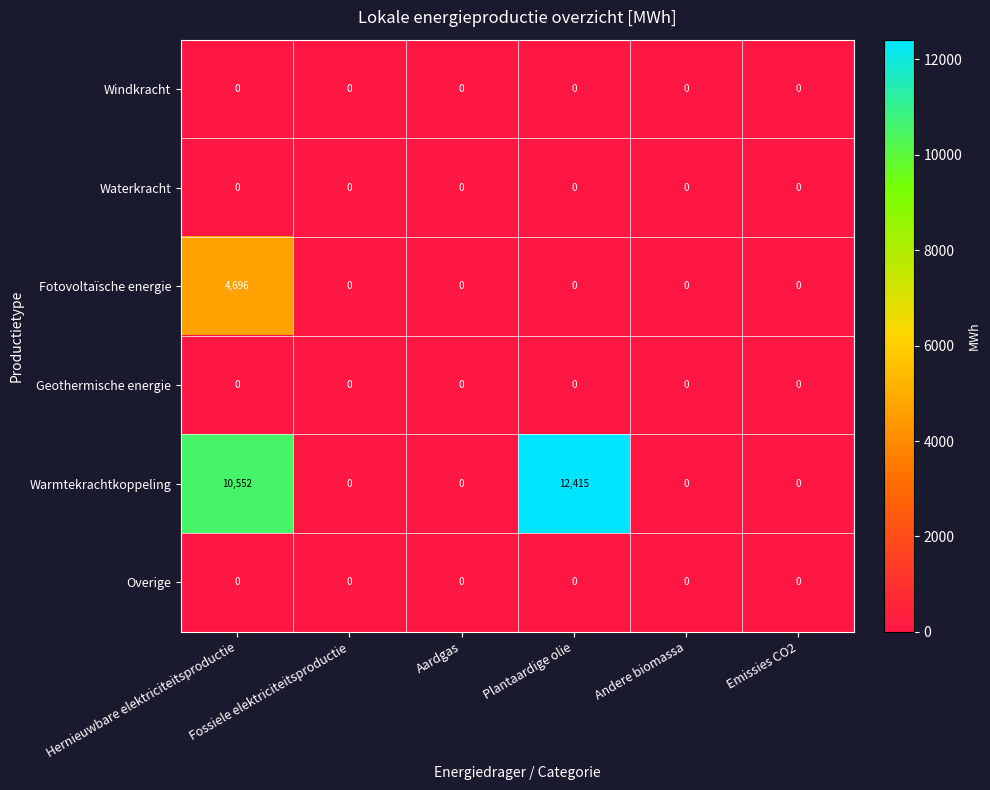

What is the average value of the Warmtekrachtkoppeling series?

3828